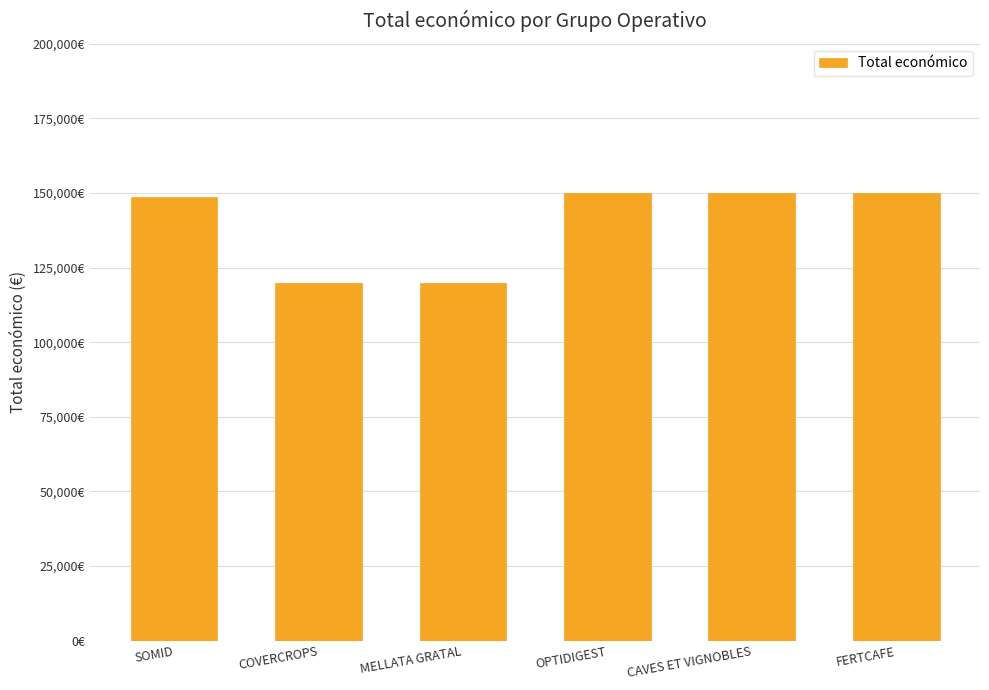

Is it true that the value at MELLATA GRATAL is 80577?

False